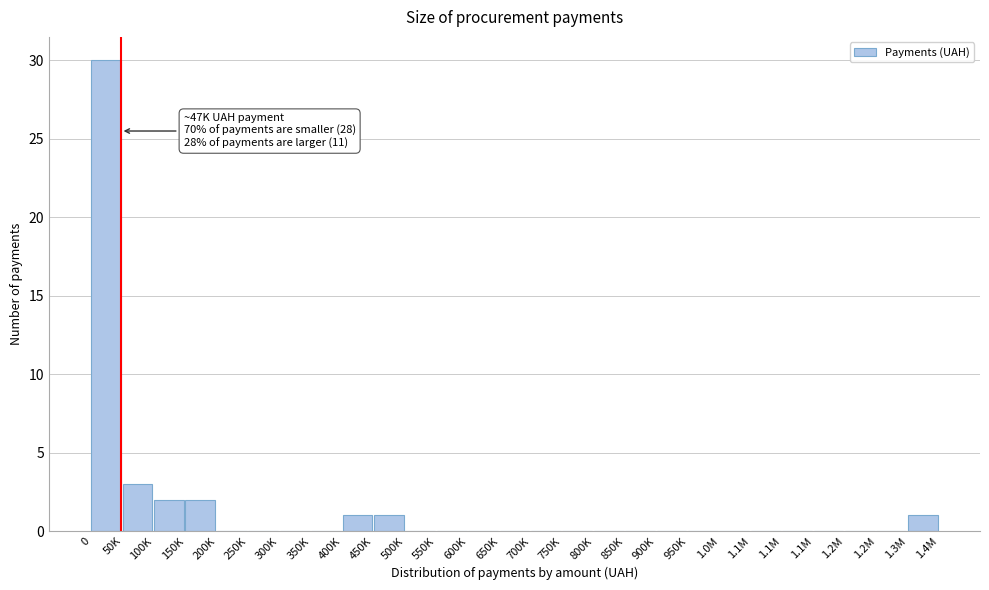

Are the bars horizontal?

No